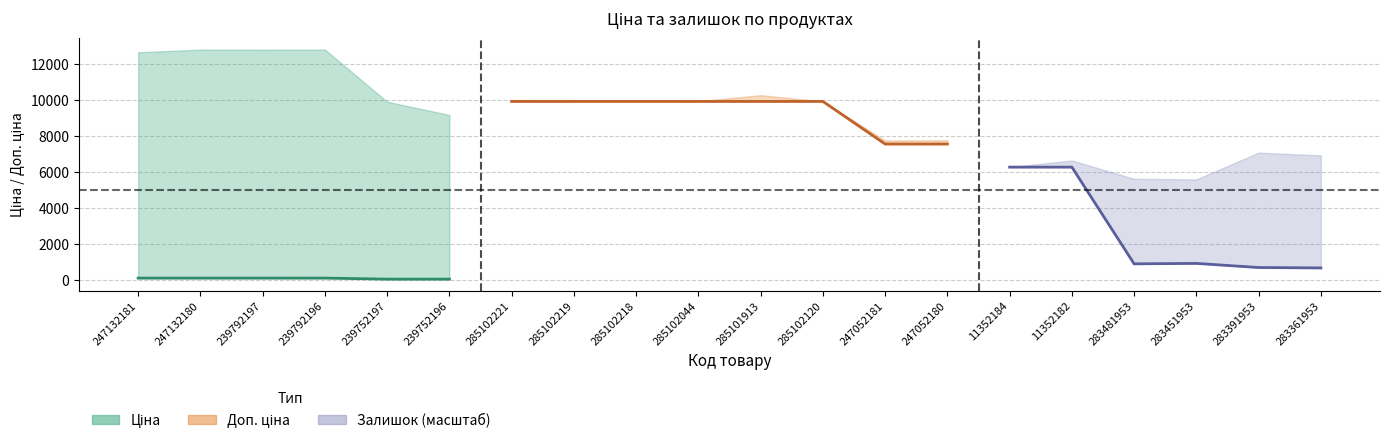

How many values in the Ціна series exceed 6266?

10